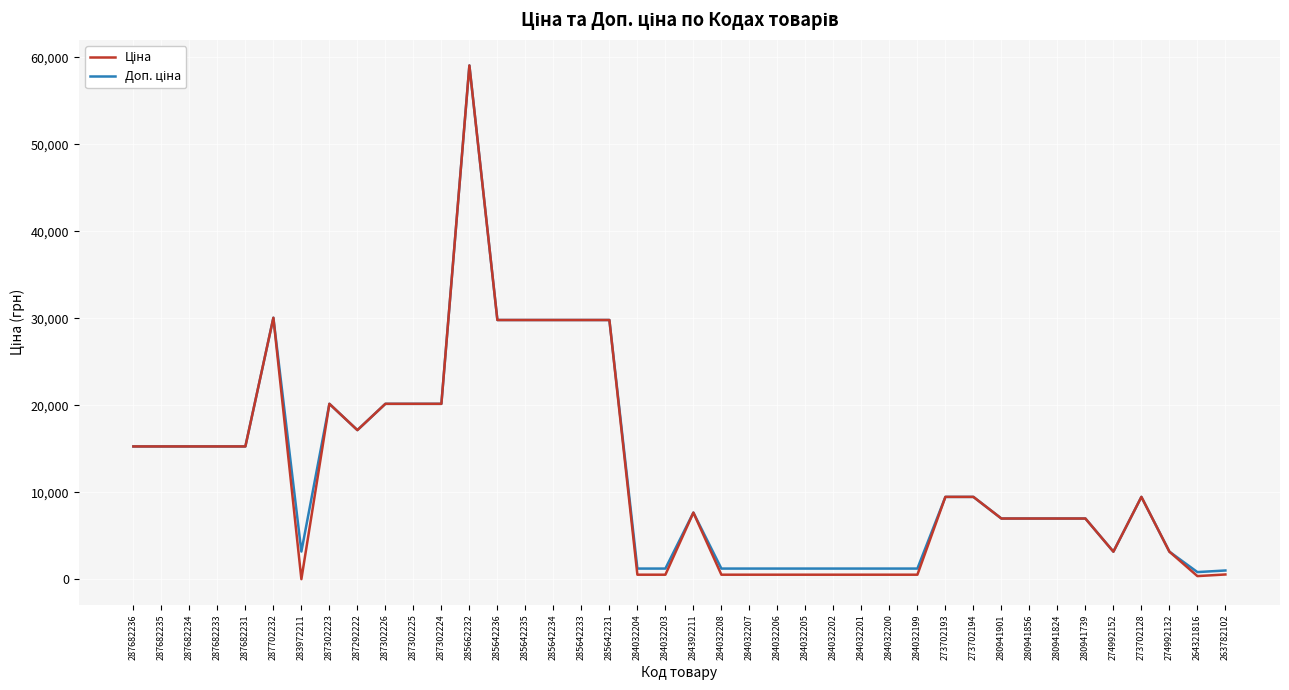

At which category does the chart reach its peak across all series?

285662232